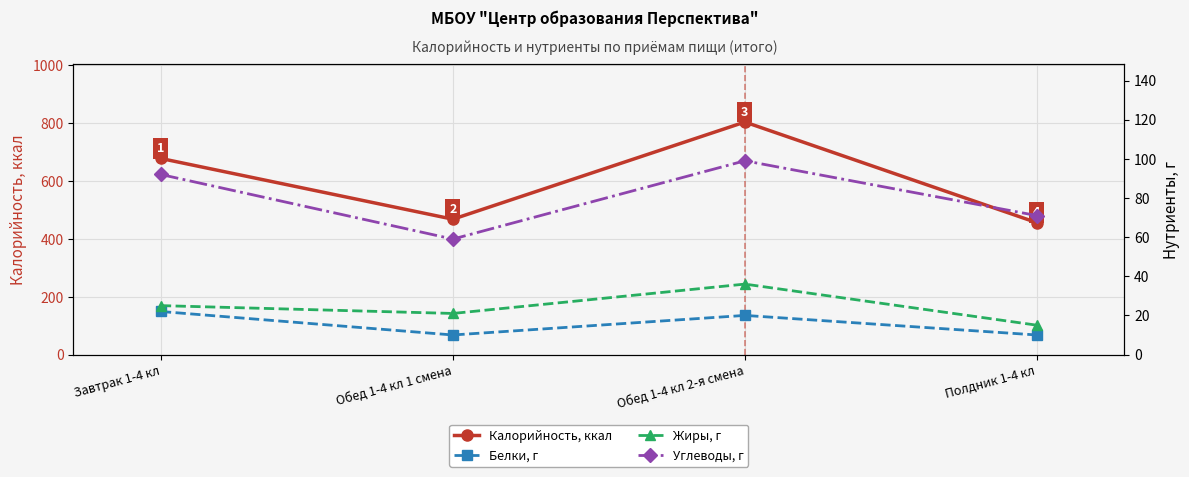

Rank the categories by Углеводы, г value from lowest to highest.

Обед 1-4 кл 1 смена, Полдник 1-4 кл, Завтрак 1-4 кл, Обед 1-4 кл 2-я смена